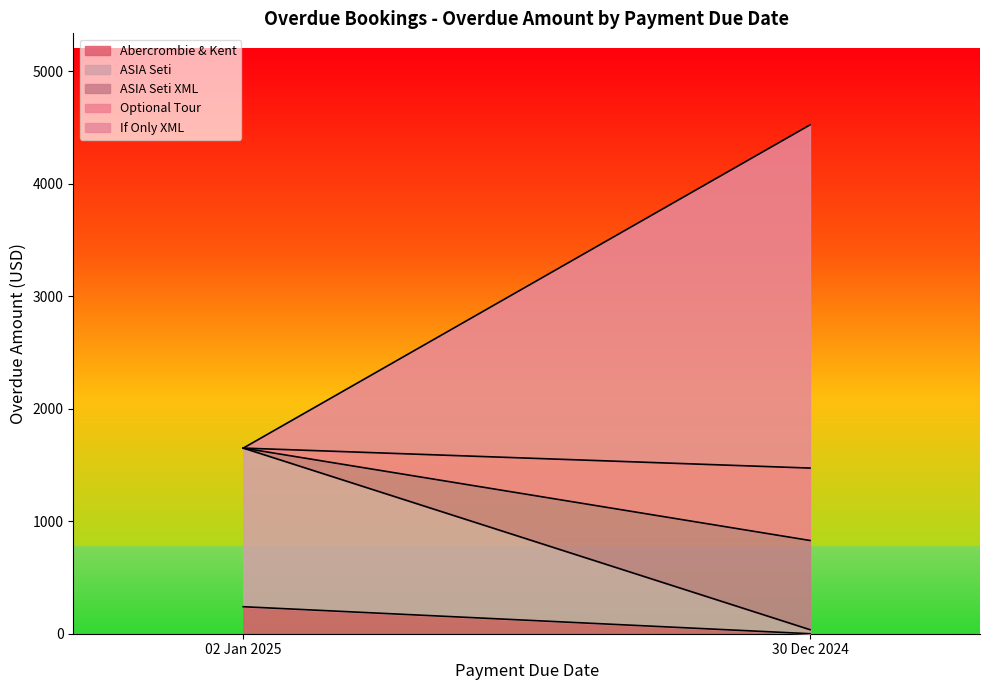

Which category has the lowest value in the Abercrombie & Kent series?

30 Dec 2024